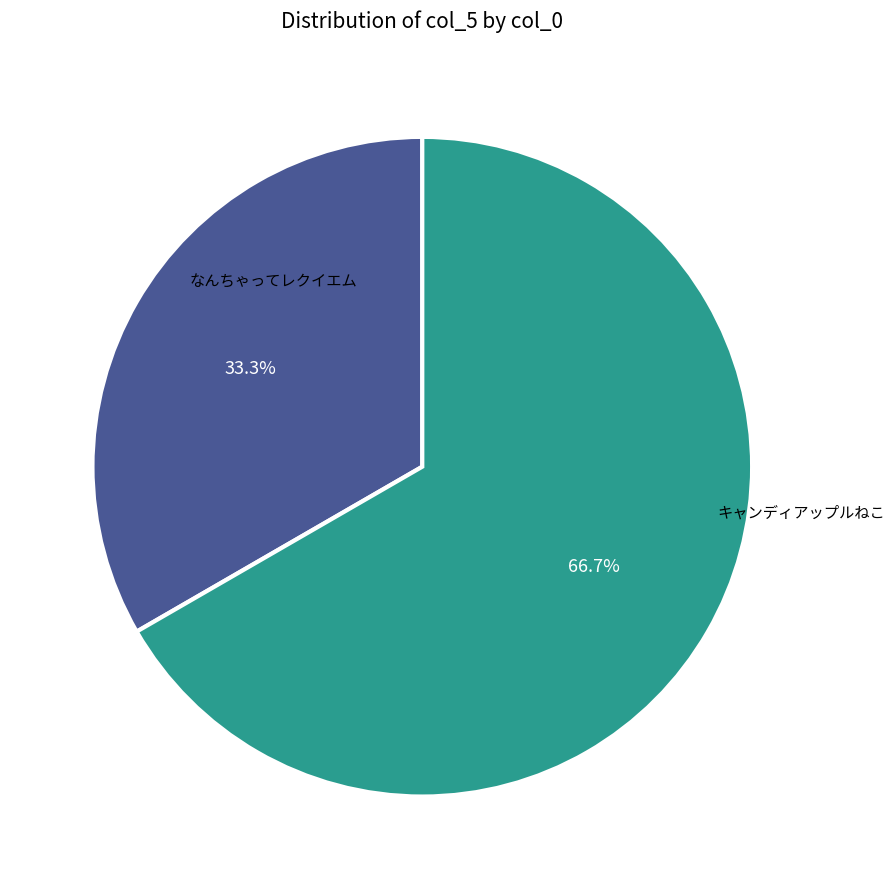

How many segments does this pie chart have?

2